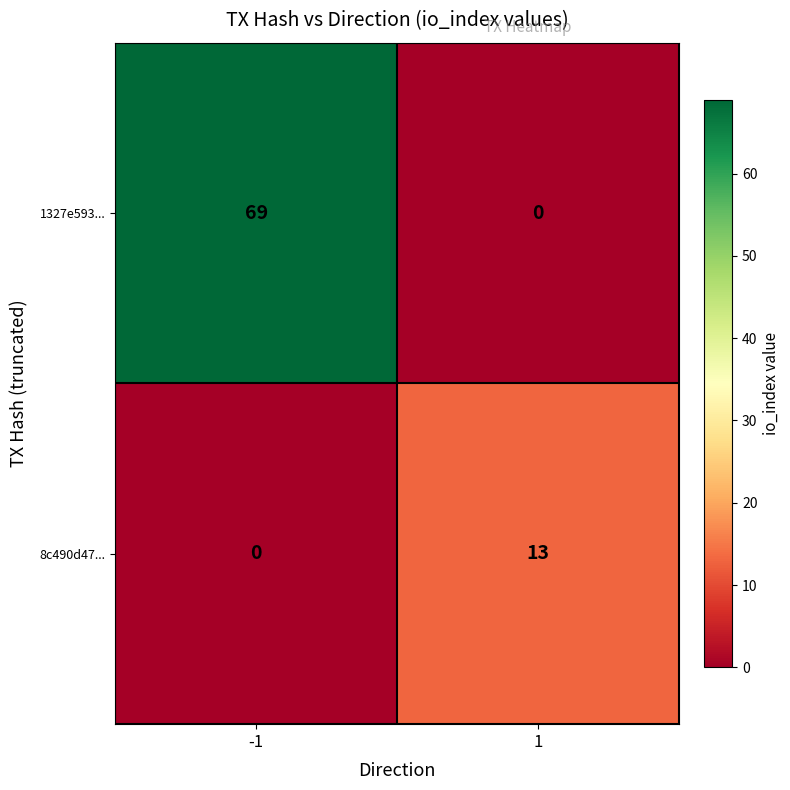

What is the spread (max minus min) of values at 1?

13